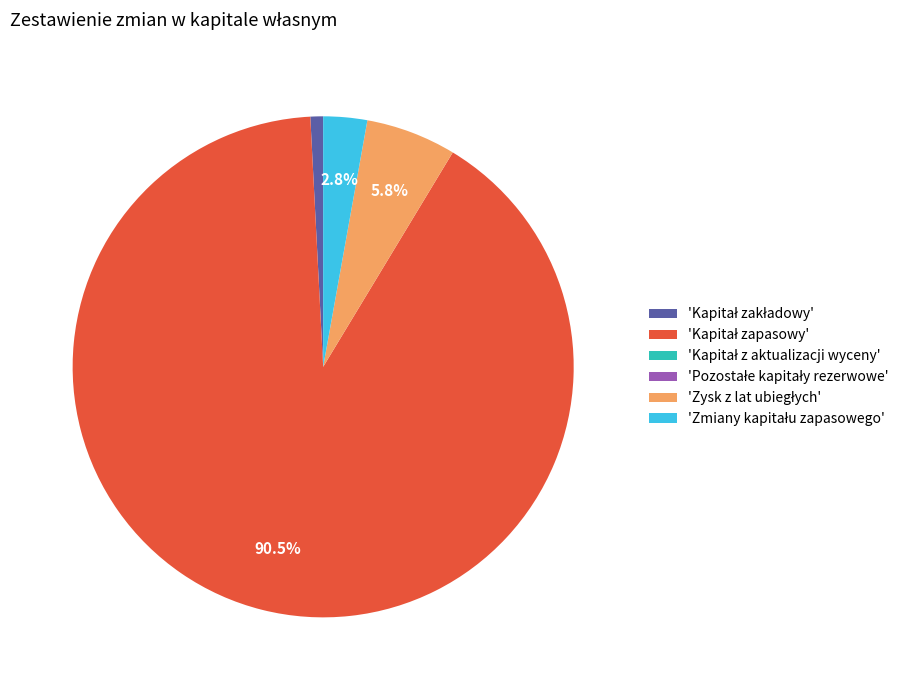

Is there any slice that represents more than half of the pie?

Yes